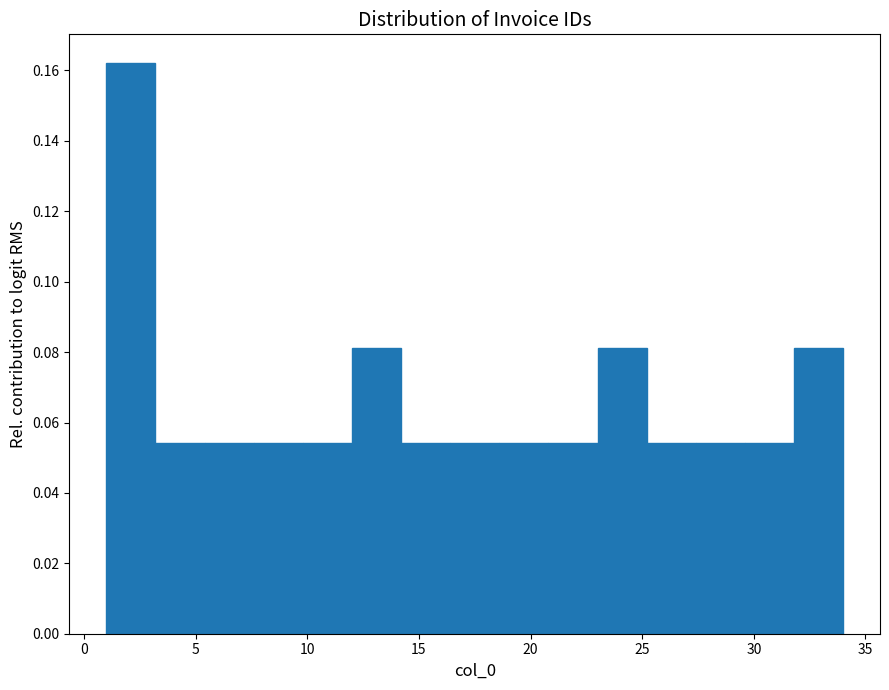

What is the height of the bar covering 7.6 to 9.8 on the x-axis? Neither the bar edges nor the heights are printed on the chart, so give them approximately, as read against the axes.

0.054